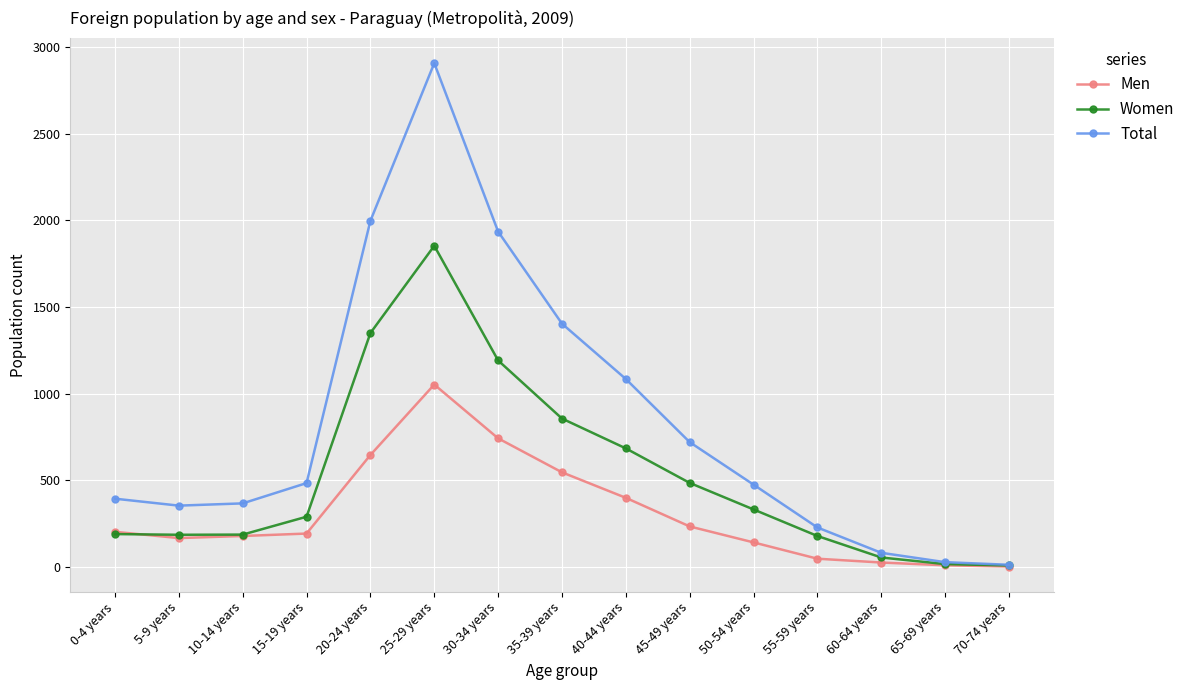

Is it true that Men equals 400 at 40-44 years?

True